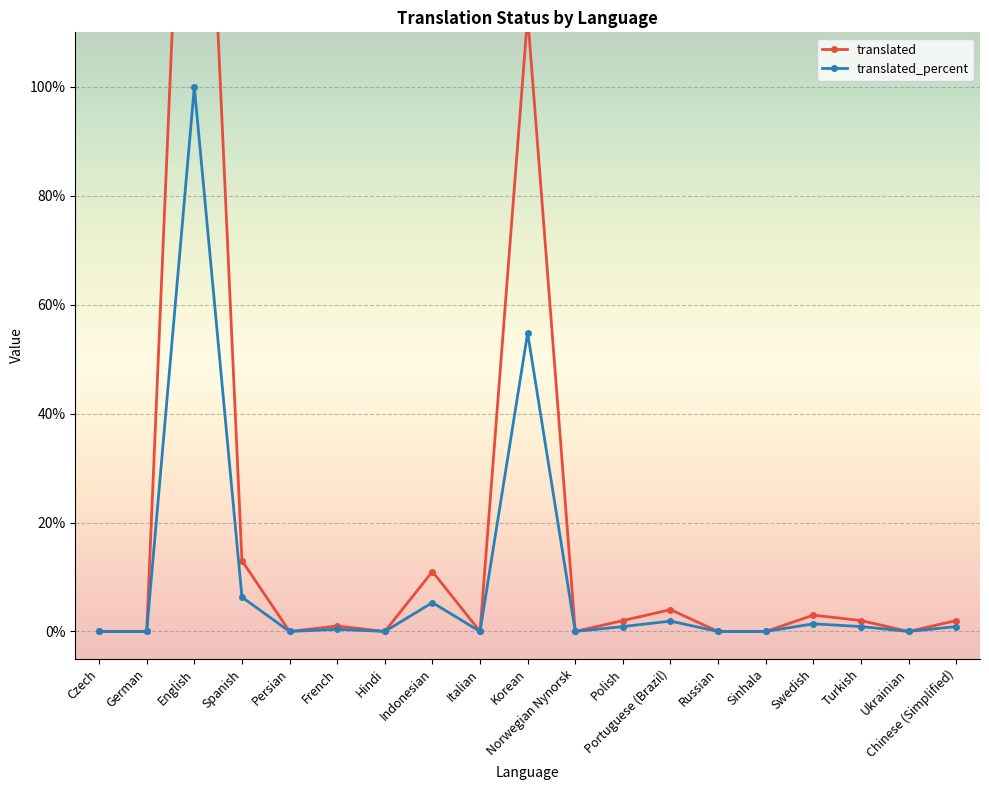

What position from the left is Polish?

12